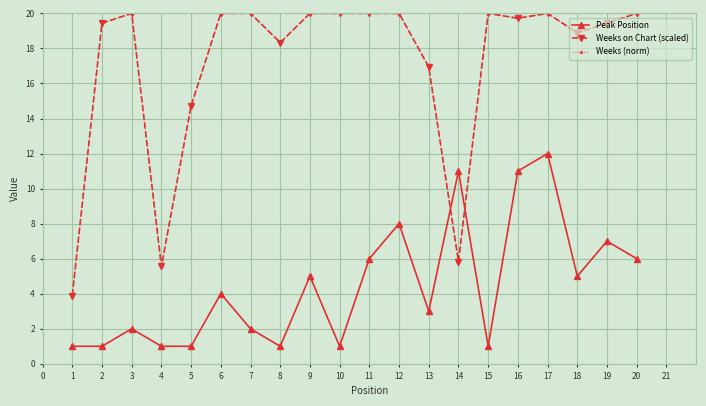

At how many categories does at least one series exceed 11?

17